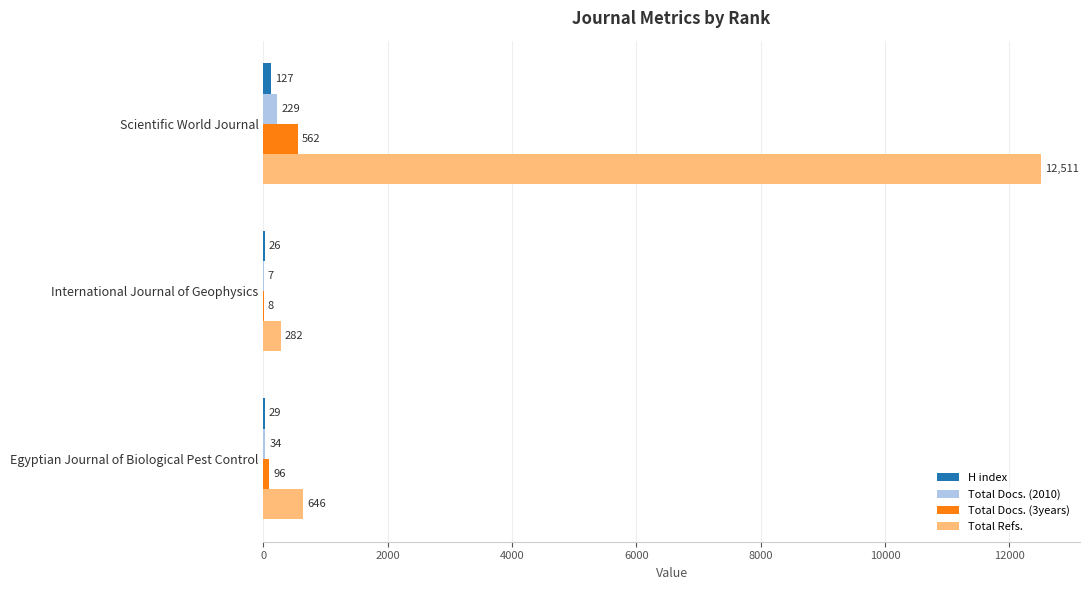

At which category is the sum across all series the highest?

Scientific World Journal